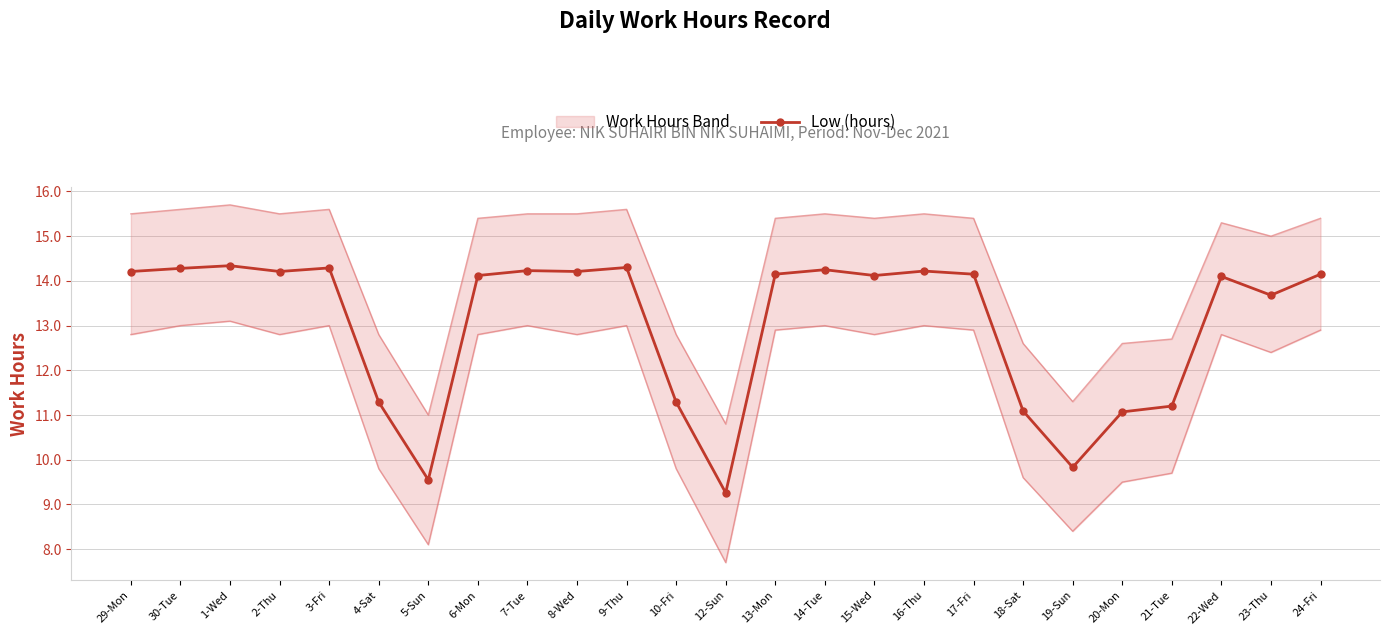

How many interior local peaks (higher than both neighbors) does the data have?

7